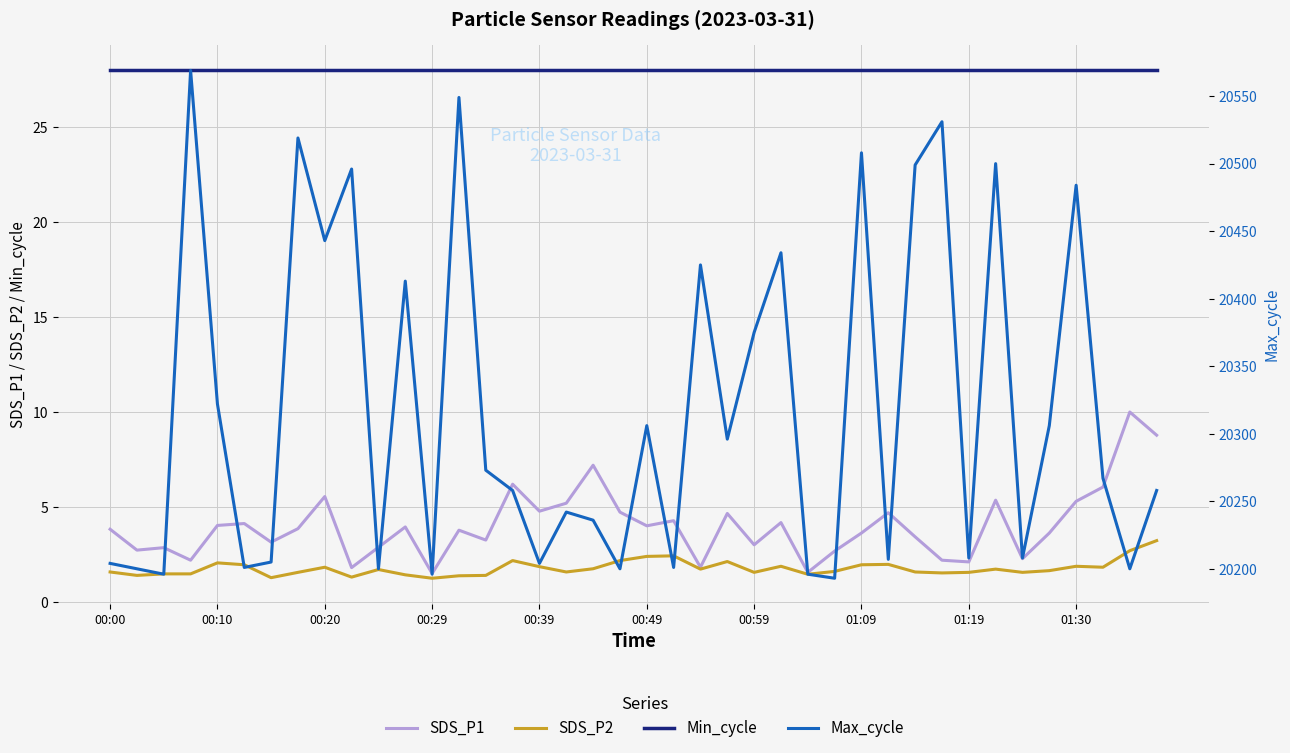

What position from the right is 19?

21